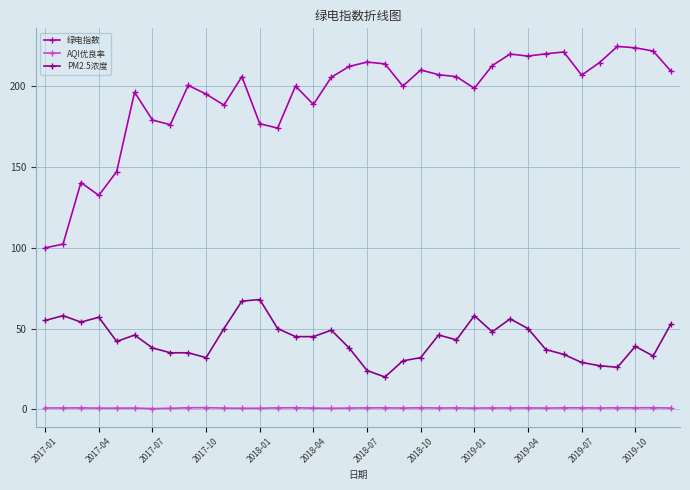

How many data points does each series have?

36